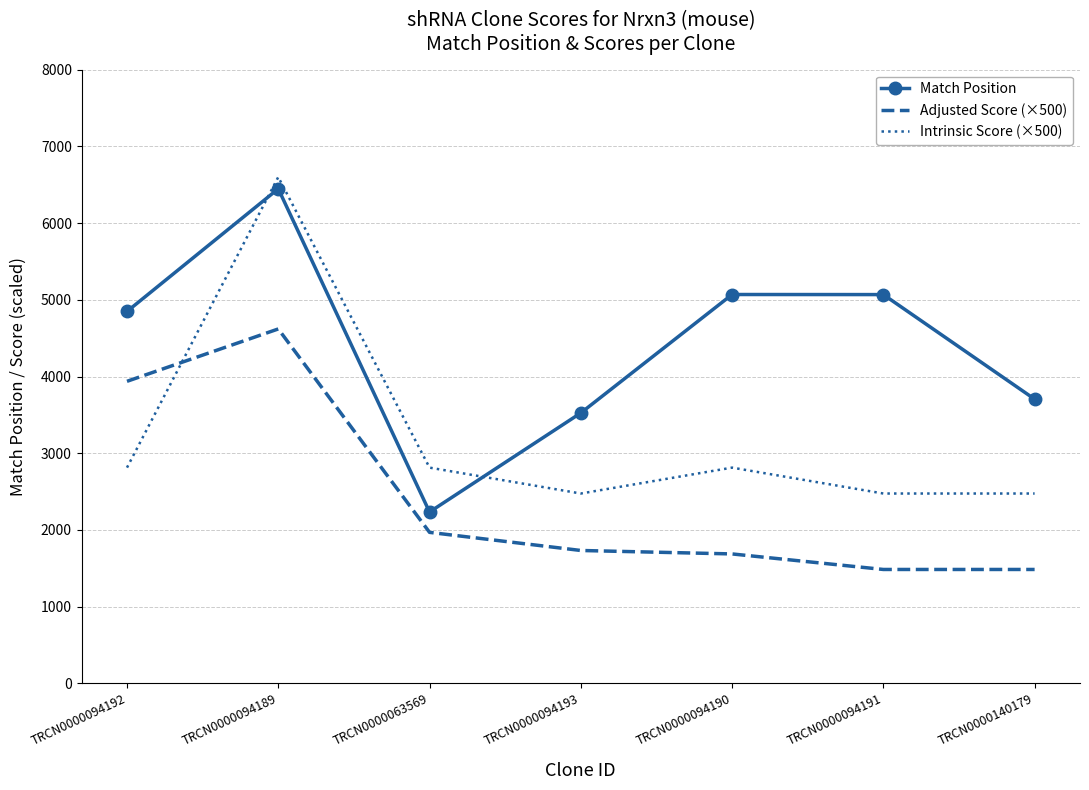

Between TRCN0000094192 and TRCN0000094193, which series saw the biggest shift?

Adjusted Score (×500)